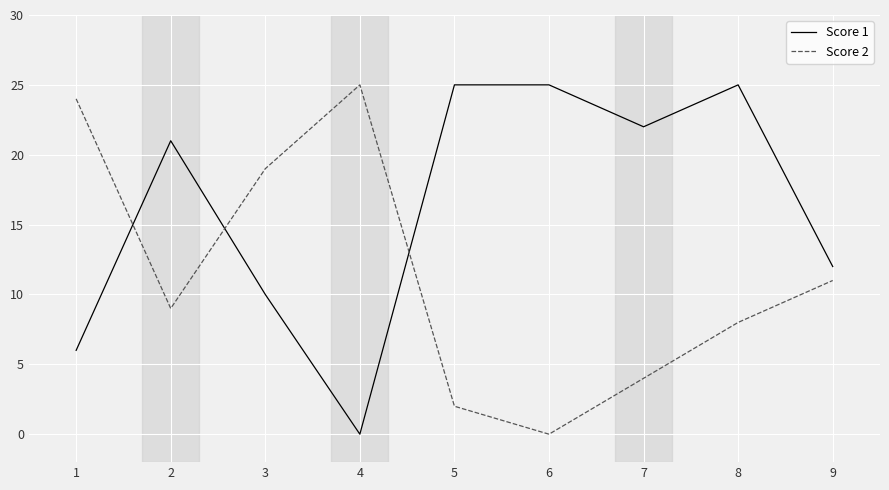

Reading right to left, transcribe all the data shown in this chart.

Score 1: 12	25	22	25	25	0	10	21	6
Score 2: 11	8	4	0	2	25	19	9	24